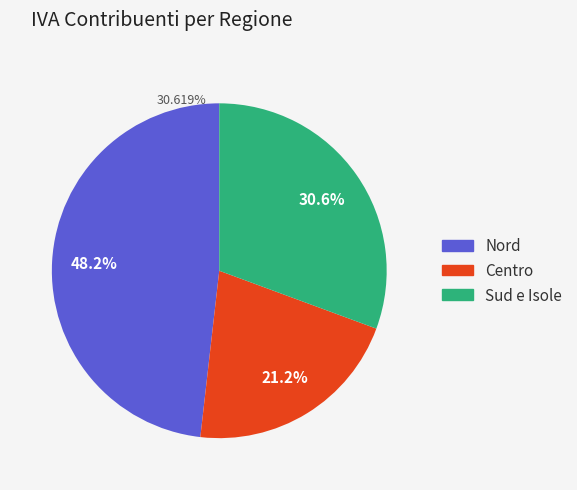

Is there any slice that represents more than half of the pie?

No